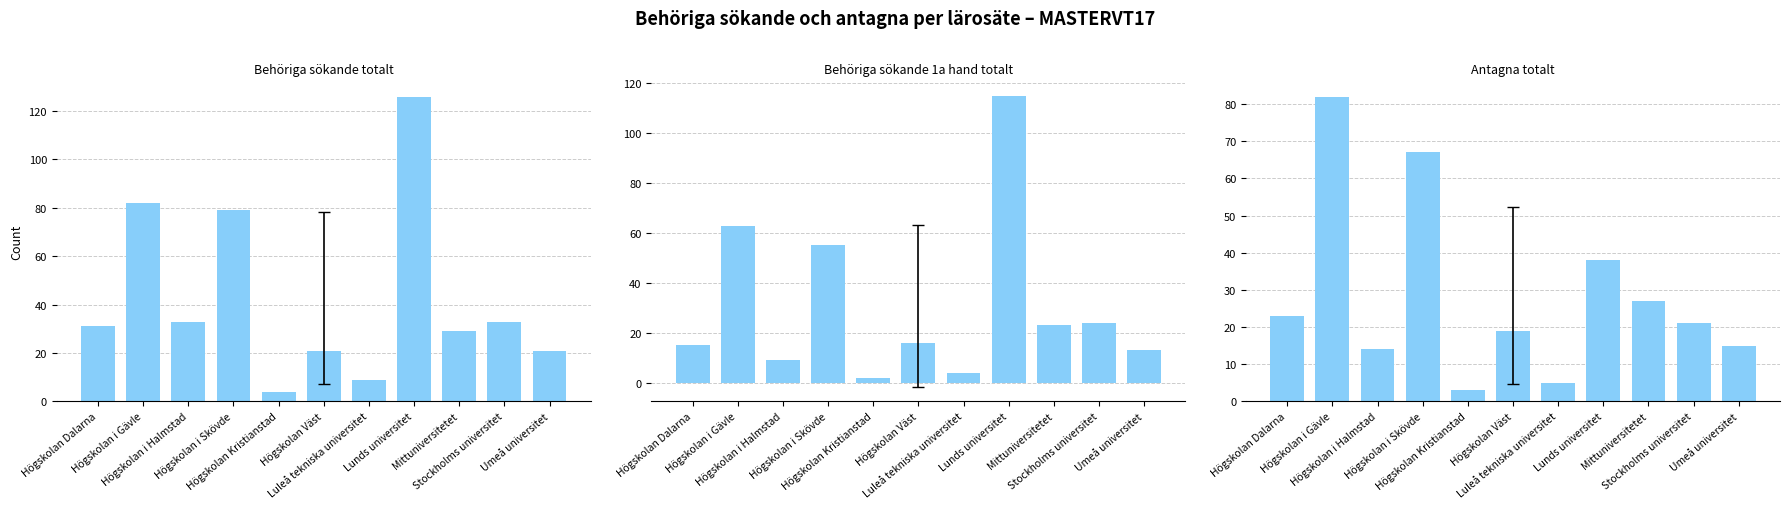

Is the value of Behöriga sökande 1a hand totalt at Högskolan i Gävle greater than the value of Antagna totalt at Umeå universitet?

Yes